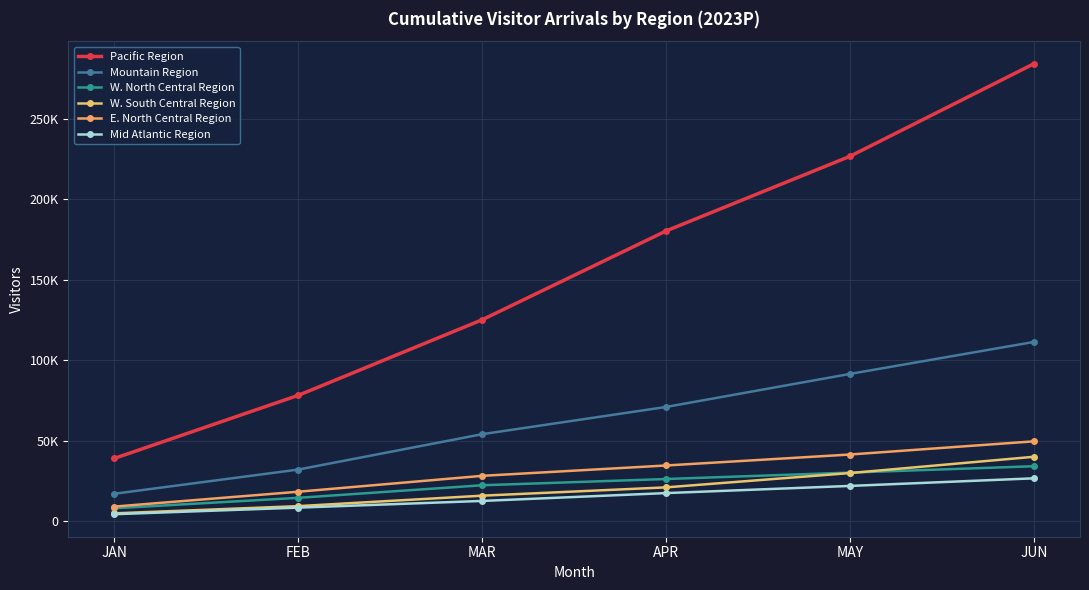

Which series has the largest total across all categories?

Pacific Region